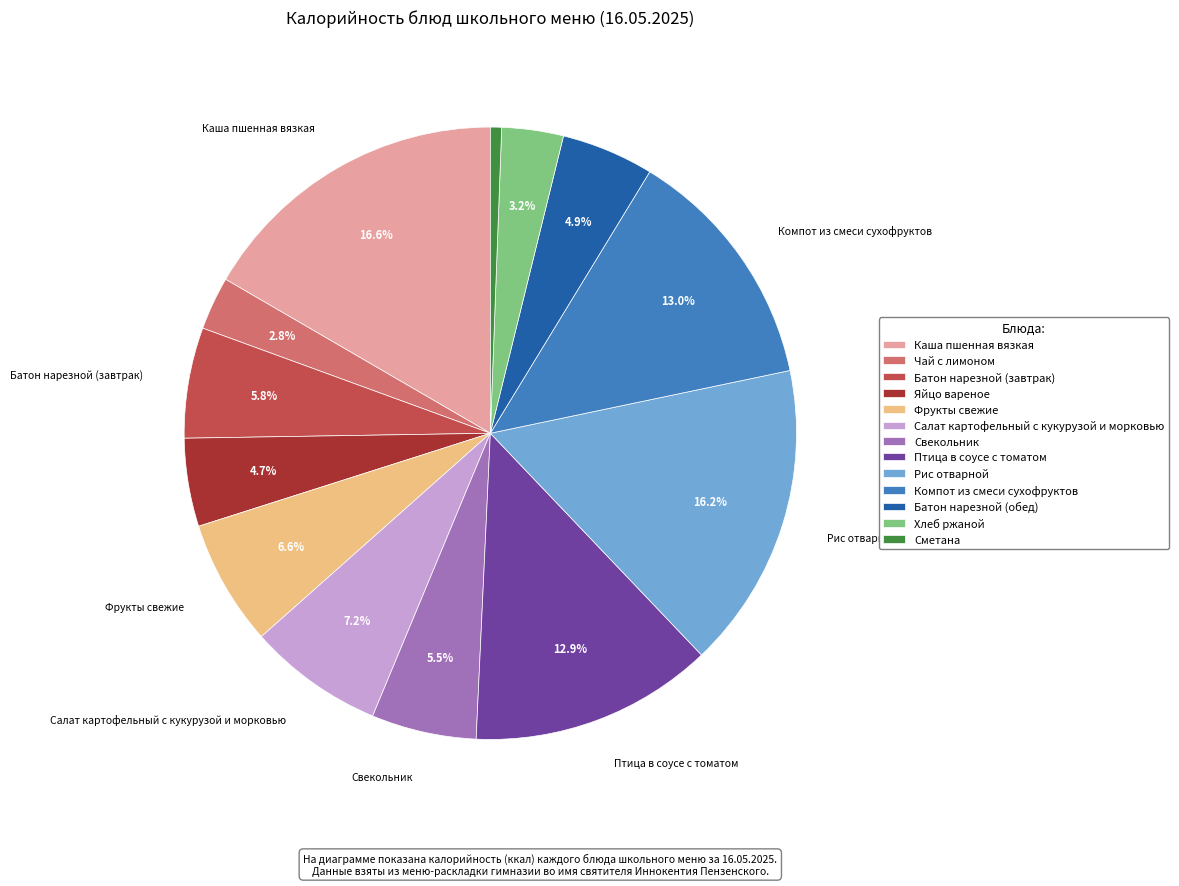

Does Рис отварной account for over 50% of the chart?

No